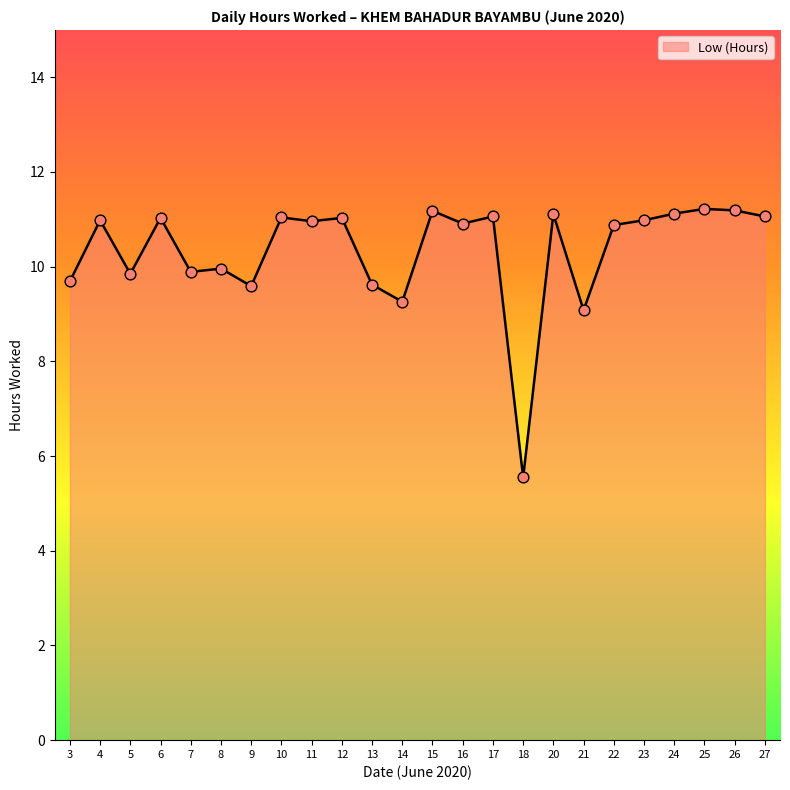

Which has a higher value, 17 or 3?

17